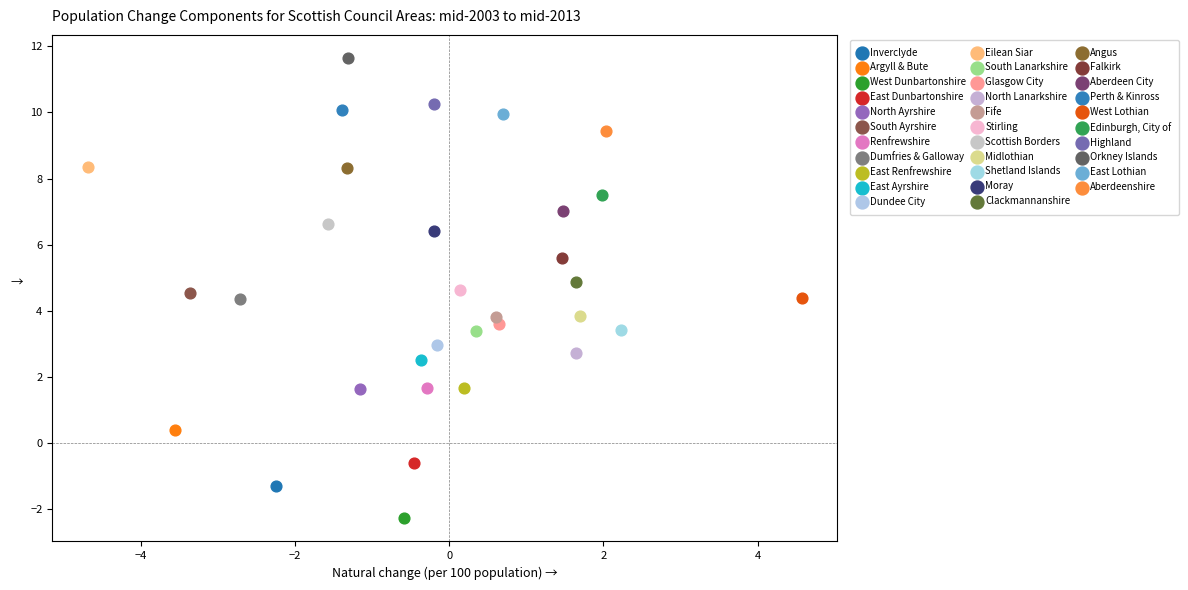

What are all the series names shown in the legend?

Inverclyde, Argyll & Bute, West Dunbartonshire, East Dunbartonshire, North Ayrshire, South Ayrshire, Renfrewshire, Dumfries & Galloway, East Renfrewshire, East Ayrshire, Dundee City, Eilean Siar, South Lanarkshire, Glasgow City, North Lanarkshire, Fife, Stirling, Scottish Borders, Midlothian, Shetland Islands, Moray, Clackmannanshire, Angus, Falkirk, Aberdeen City, Perth & Kinross, West Lothian, Edinburgh, City of, Highland, Orkney Islands, East Lothian, Aberdeenshire